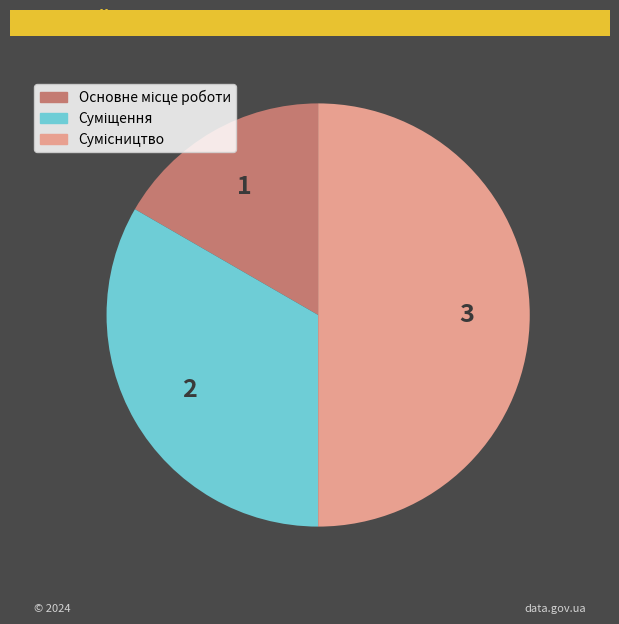

Is there any slice that represents more than half of the pie?

No